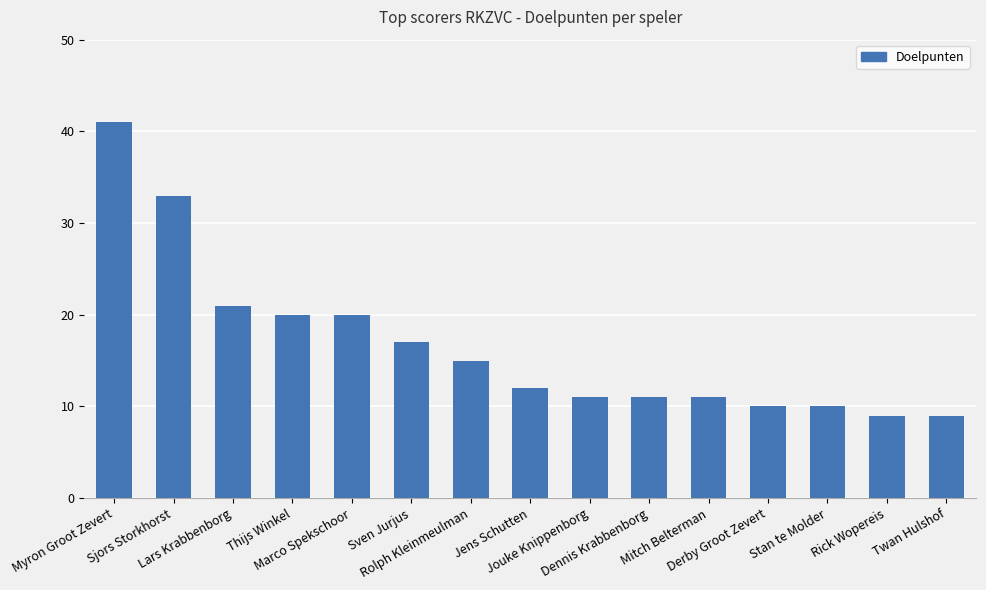

How many bars are there in total?

15